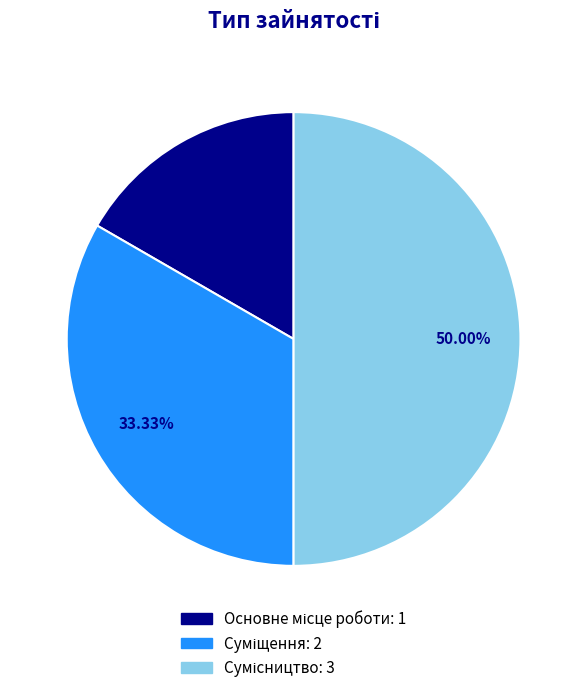

What percentage is NOT represented by Основне місце роботи?

83.3%